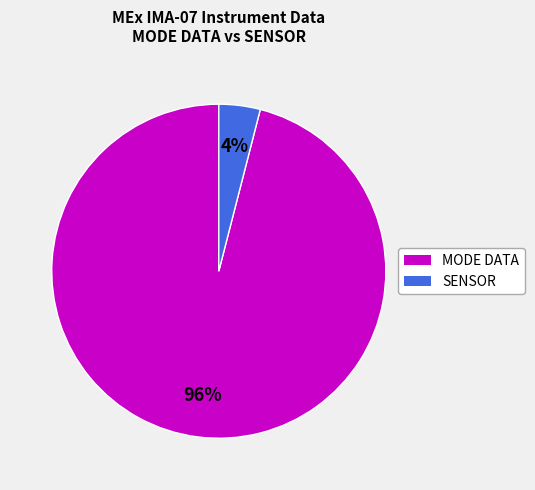

True or false: MODE DATA accounts for 91% of the total.

False